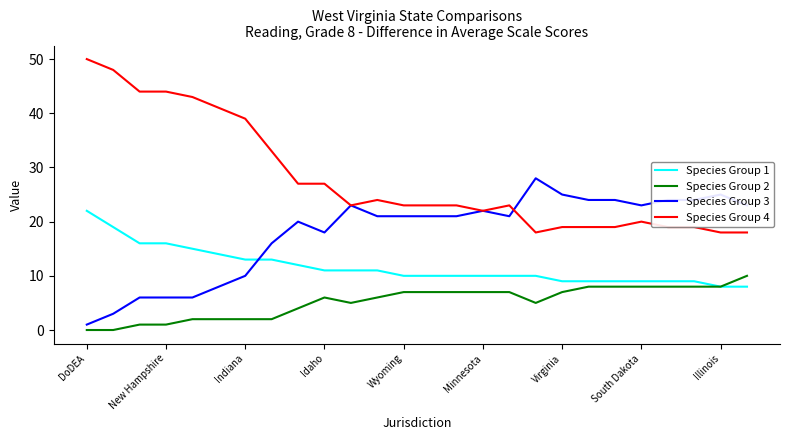

Does the chart have visible grid lines?

No